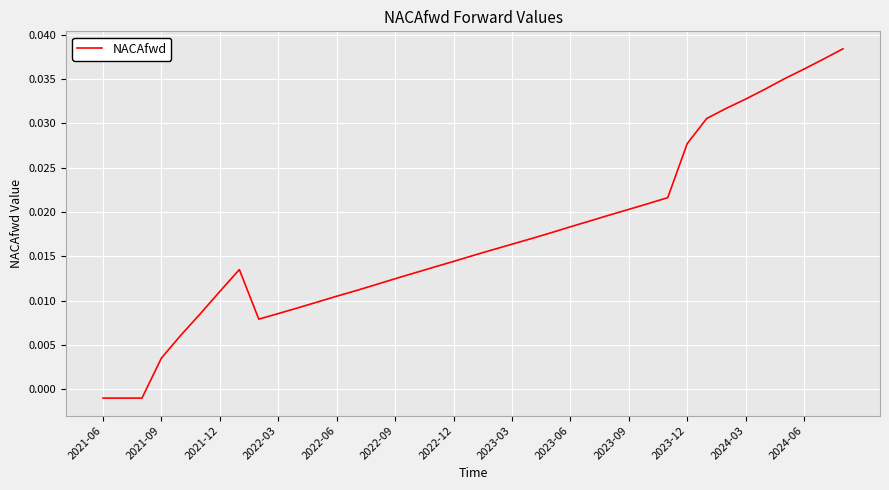

Where does the data first go above 0?

2021-09